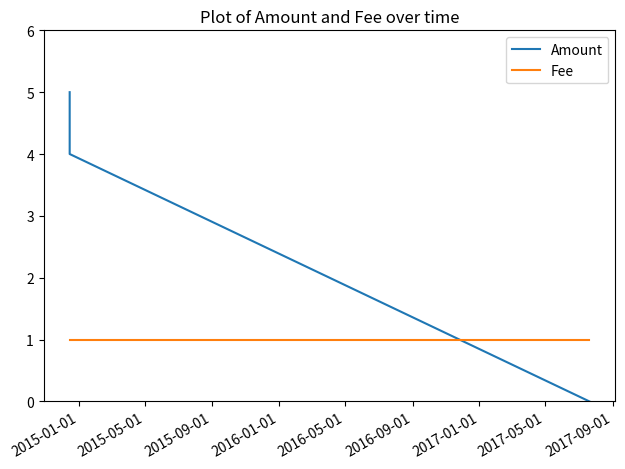

Which series has the largest range (max minus min)?

Amount